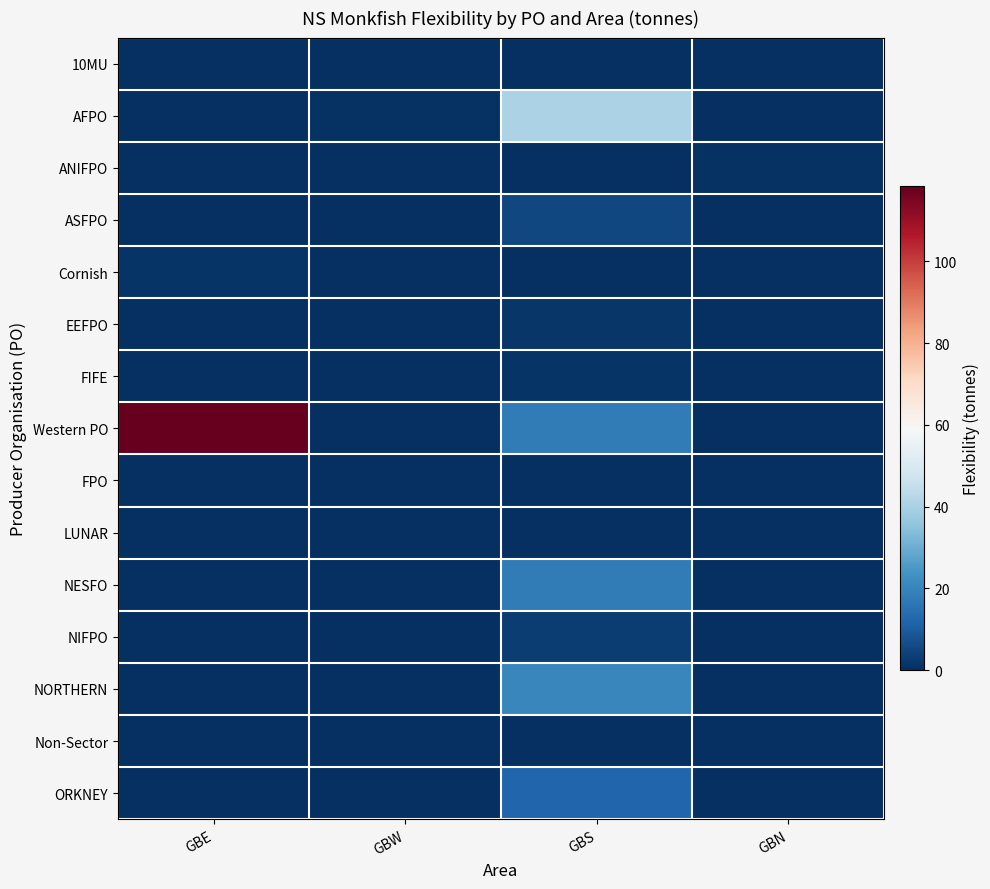

What is the total value across all series at GBW?

0.7